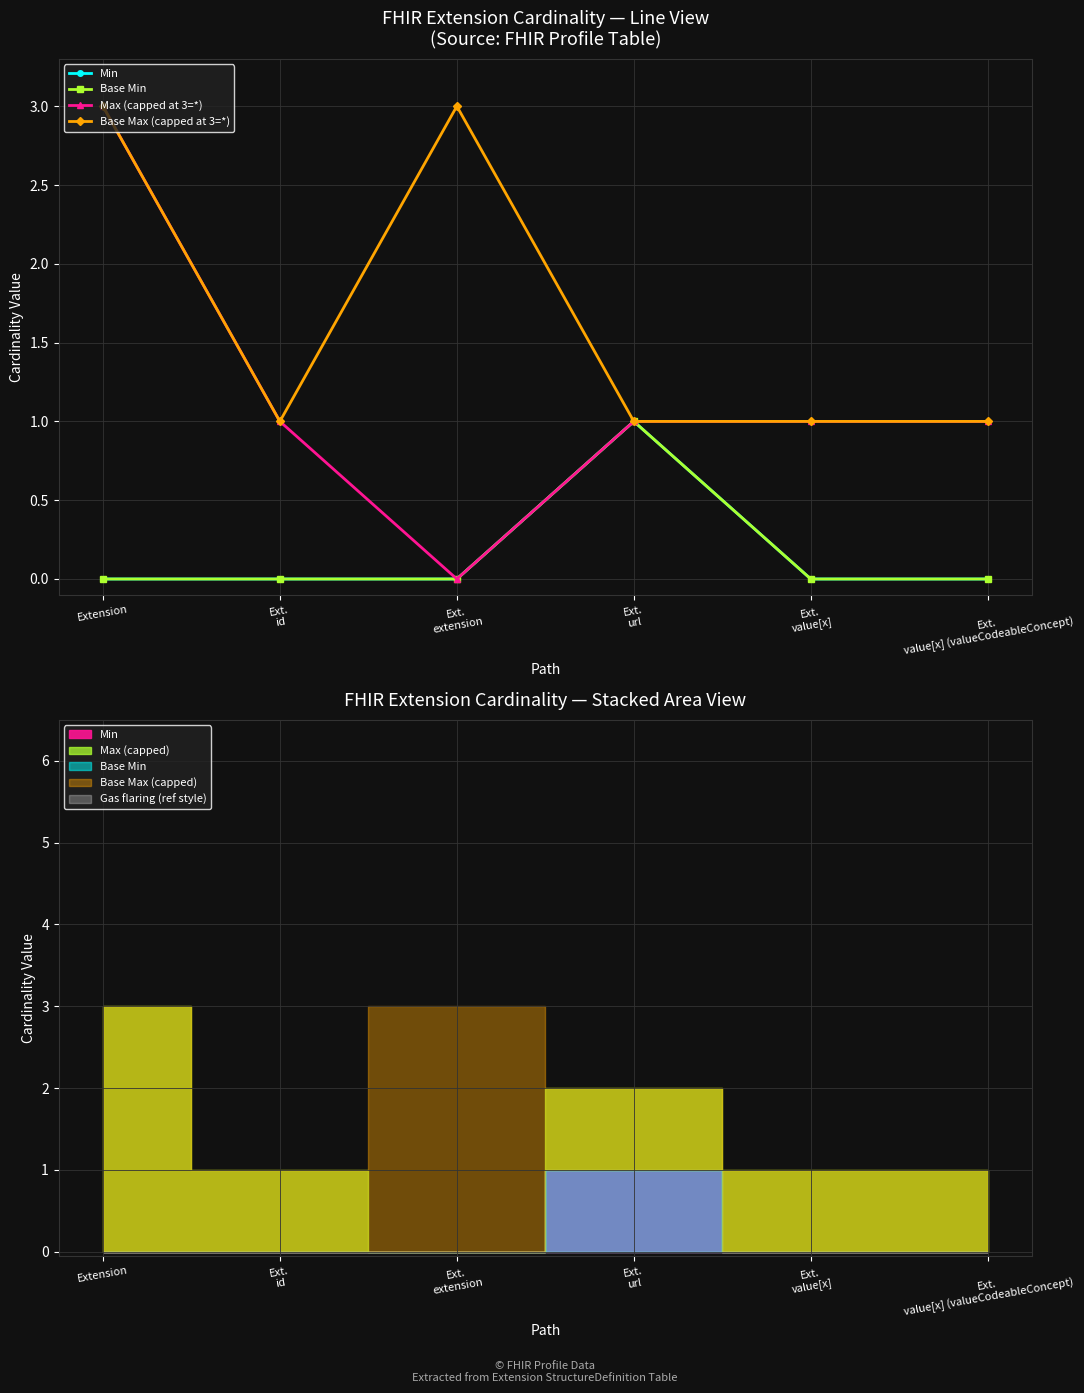

True or false: Base Min and Base Max (capped at 3=*) intersect in this chart.

False